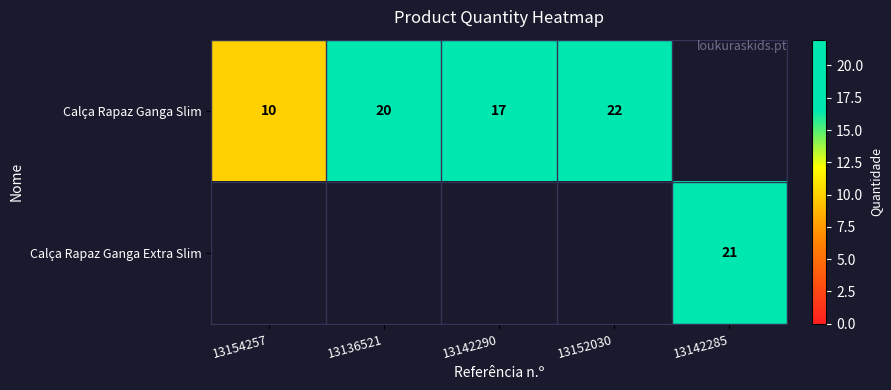

What is the difference between the Calça Rapaz Ganga Slim values at 13152030 and 13142290?

5